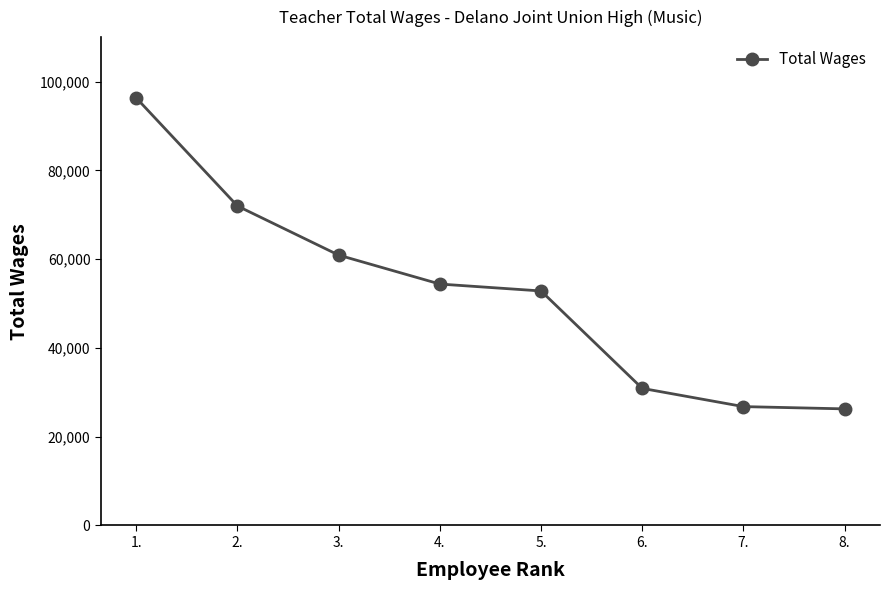

What is the smallest value displayed?

26262